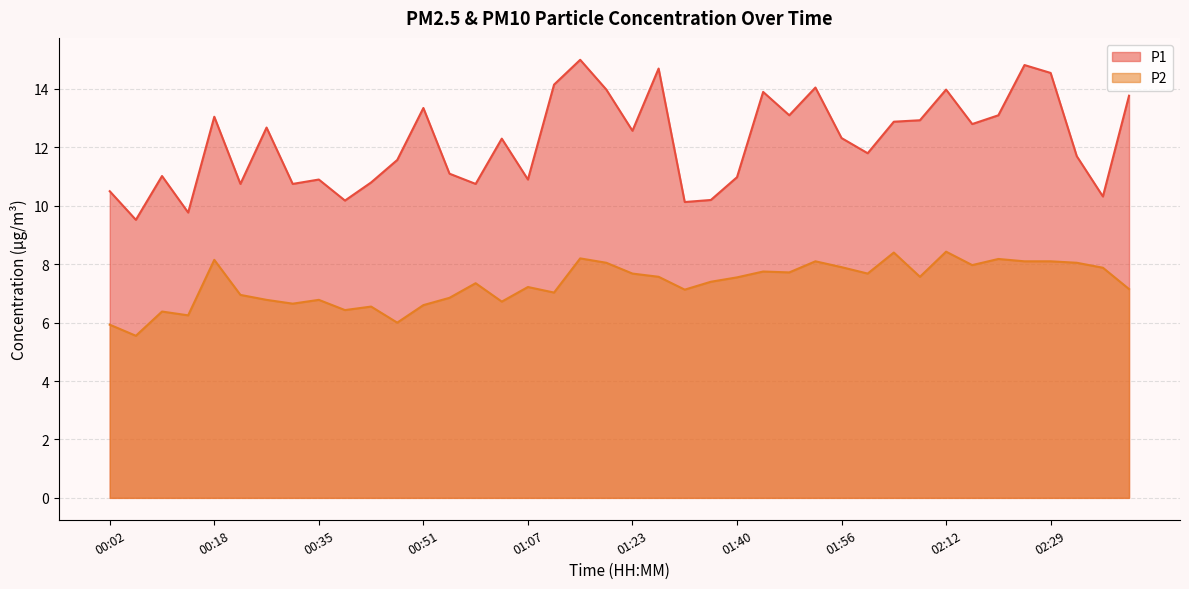

Reading left to right, what are all the values shown in this chart?

P1: 00:02=10.5	00:06=9.5	00:10=11.0	00:14=9.8	00:18=13.1	00:22=10.8	00:26=12.7	00:30=10.8	00:35=10.9	00:39=10.2	00:43=10.8	00:47=11.6	00:51=13.3	00:55=11.1	00:59=10.8	01:03=12.3	01:07=10.9	01:11=14.2	01:15=15.0	01:19=14.0	01:23=12.6	01:27=14.7	01:31=10.1	01:36=10.2	01:40=11.0	01:44=13.9	01:48=13.1	01:52=14.1	01:56=12.3	02:00=11.8	02:04=12.9	02:08=12.9	02:12=14.0	02:16=12.8	02:20=13.1	02:25=14.8	02:29=14.6	02:33=11.7	02:37=10.3	02:41=13.8
P2: 00:02=5.9	00:06=5.5	00:10=6.4	00:14=6.2	00:18=8.2	00:22=7.0	00:26=6.8	00:30=6.7	00:35=6.8	00:39=6.4	00:43=6.5	00:47=6.0	00:51=6.6	00:55=6.8	00:59=7.3	01:03=6.7	01:07=7.2	01:11=7.0	01:15=8.2	01:19=8.1	01:23=7.7	01:27=7.6	01:31=7.1	01:36=7.4	01:40=7.5	01:44=7.8	01:48=7.7	01:52=8.1	01:56=7.9	02:00=7.7	02:04=8.4	02:08=7.6	02:12=8.4	02:16=8.0	02:20=8.2	02:25=8.1	02:29=8.1	02:33=8.1	02:37=7.9	02:41=7.2